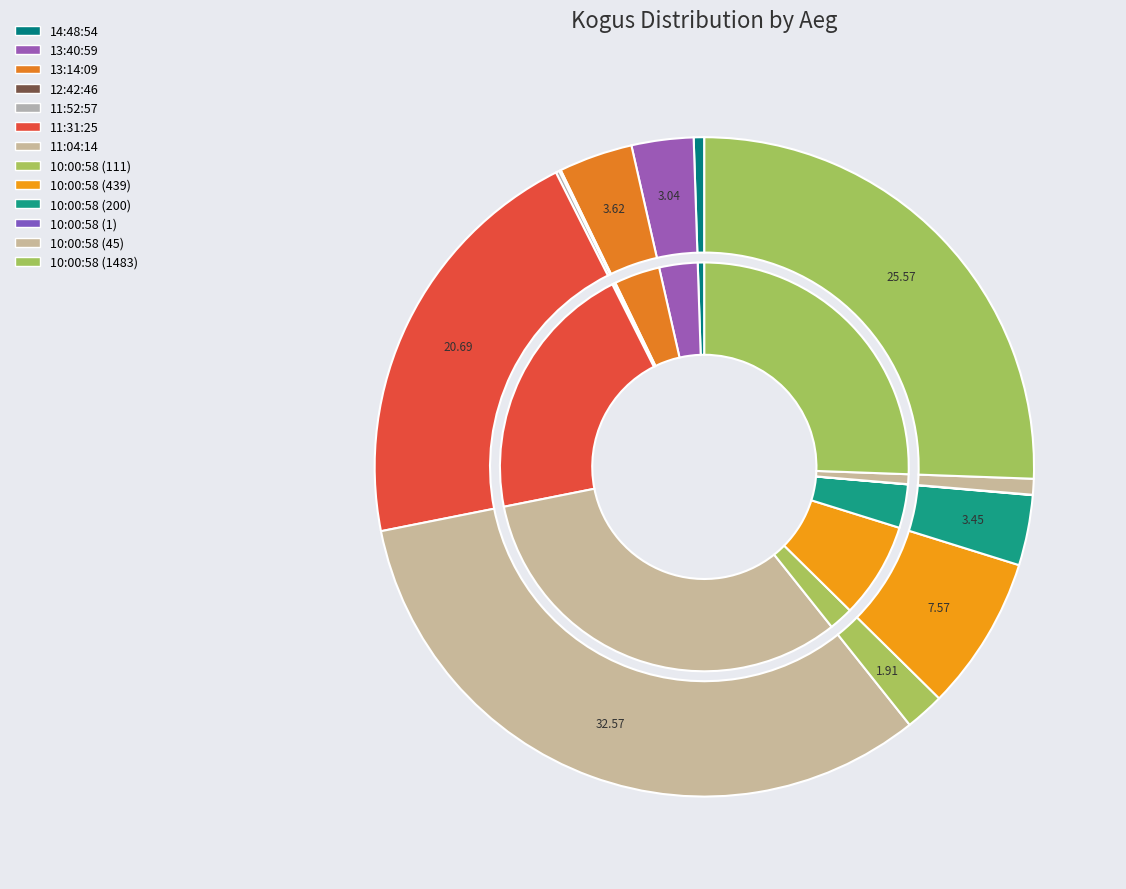

To the nearest percent, what is the average slice percentage?

8%